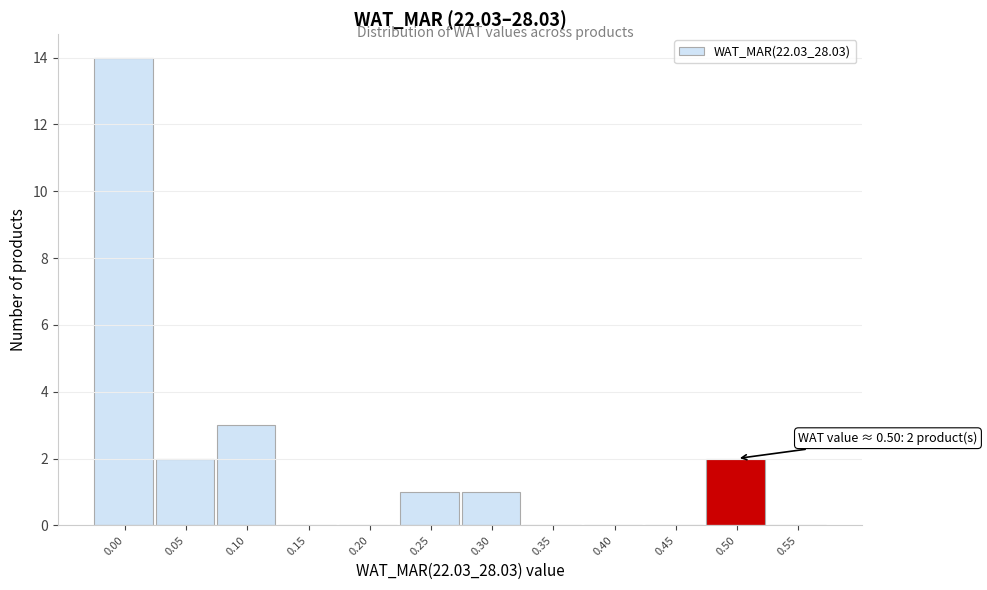

Reading left to right, transcribe all the data shown in this chart.

0.00=14	0.05=2	0.10=3	0.15=0	0.20=0	0.25=1	0.30=1	0.35=0	0.40=0	0.45=0	0.50=2	0.55=0